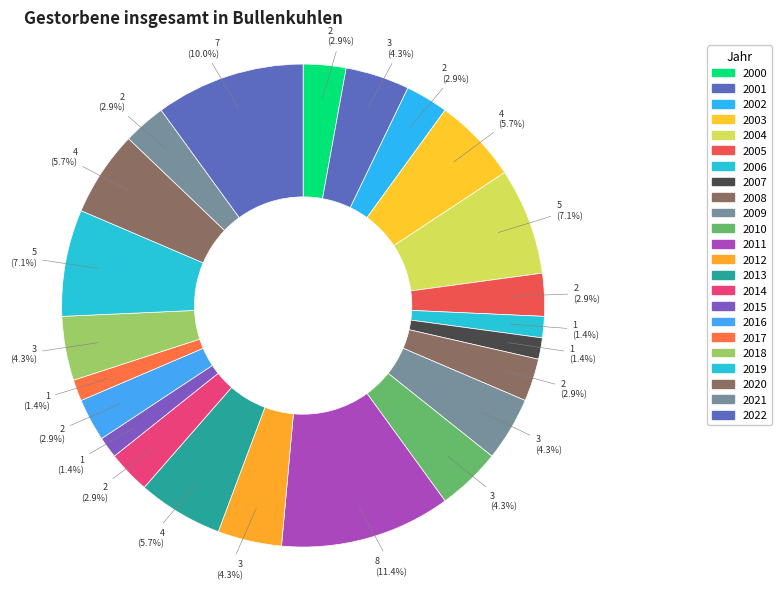

What is the change in value from 2000 to 2007?

-1